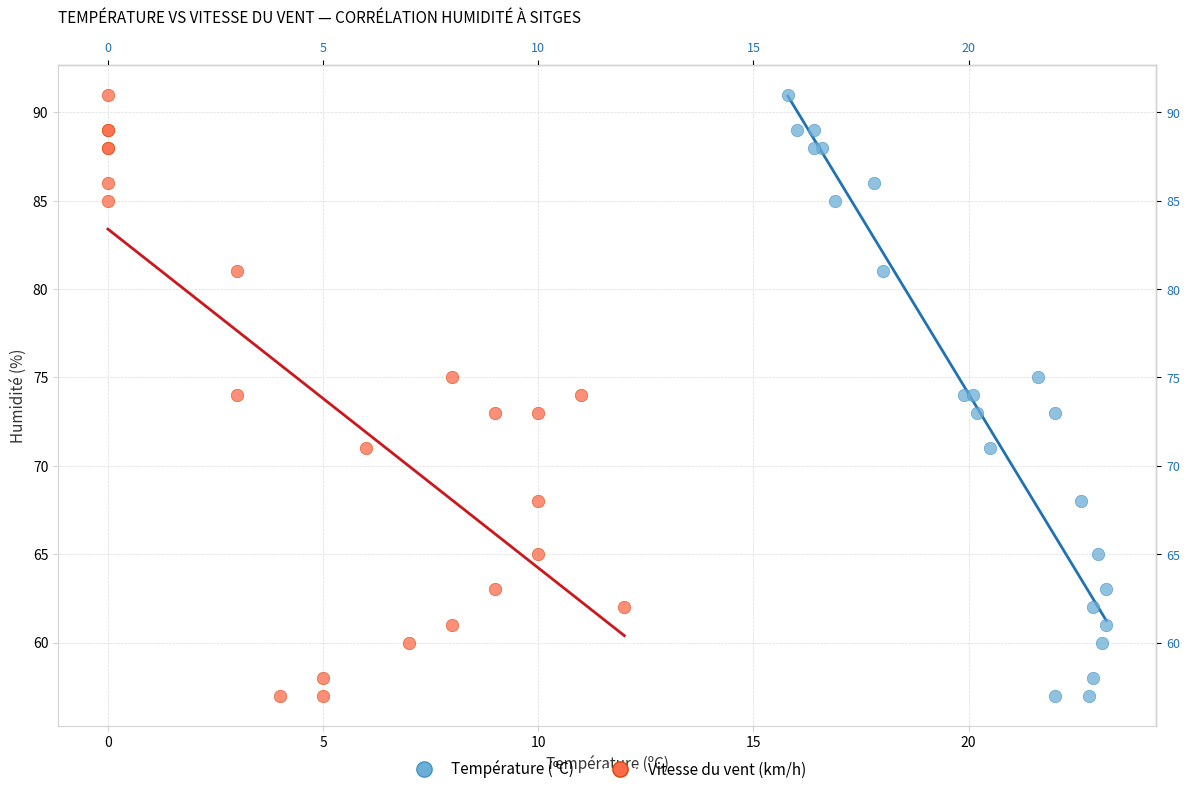

What are all the series names shown in the legend?

Température (ºC), Vitesse du vent (km/h)